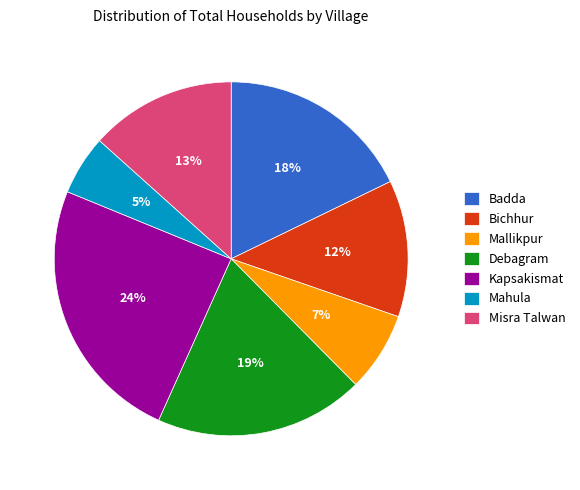

What is the ratio of the value at Mallikpur to the value at Bichhur?

0.6